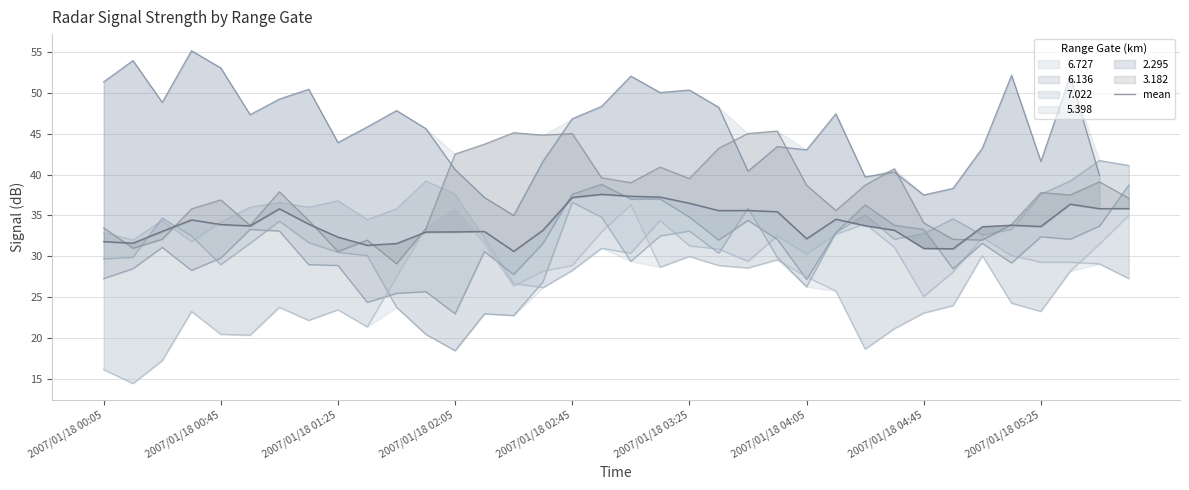

What position from the right is 2007/01/18 02:05?

24